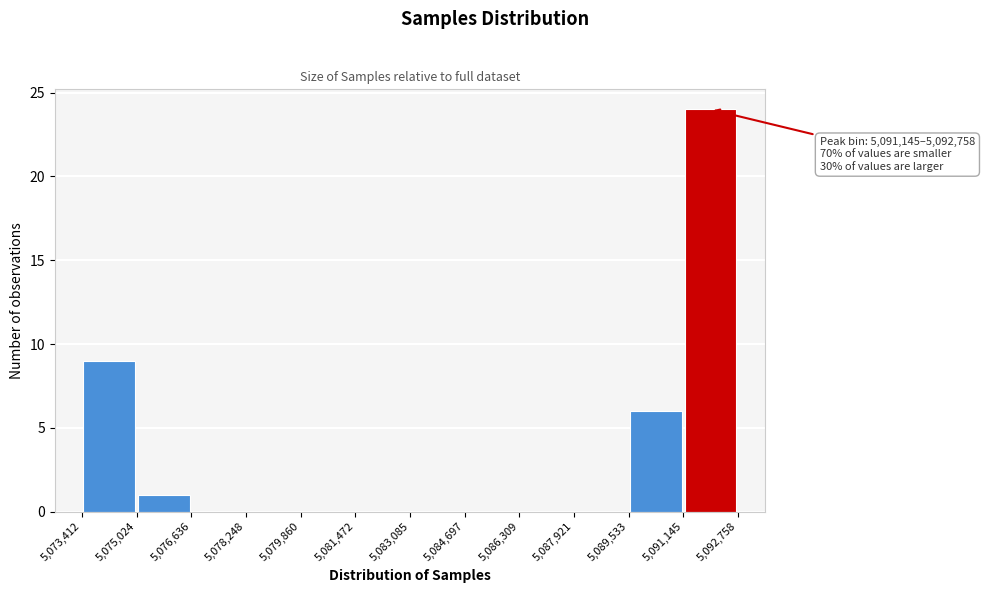

Which range on the x-axis has the tallest bar?

5,091,145 to 5,092,758